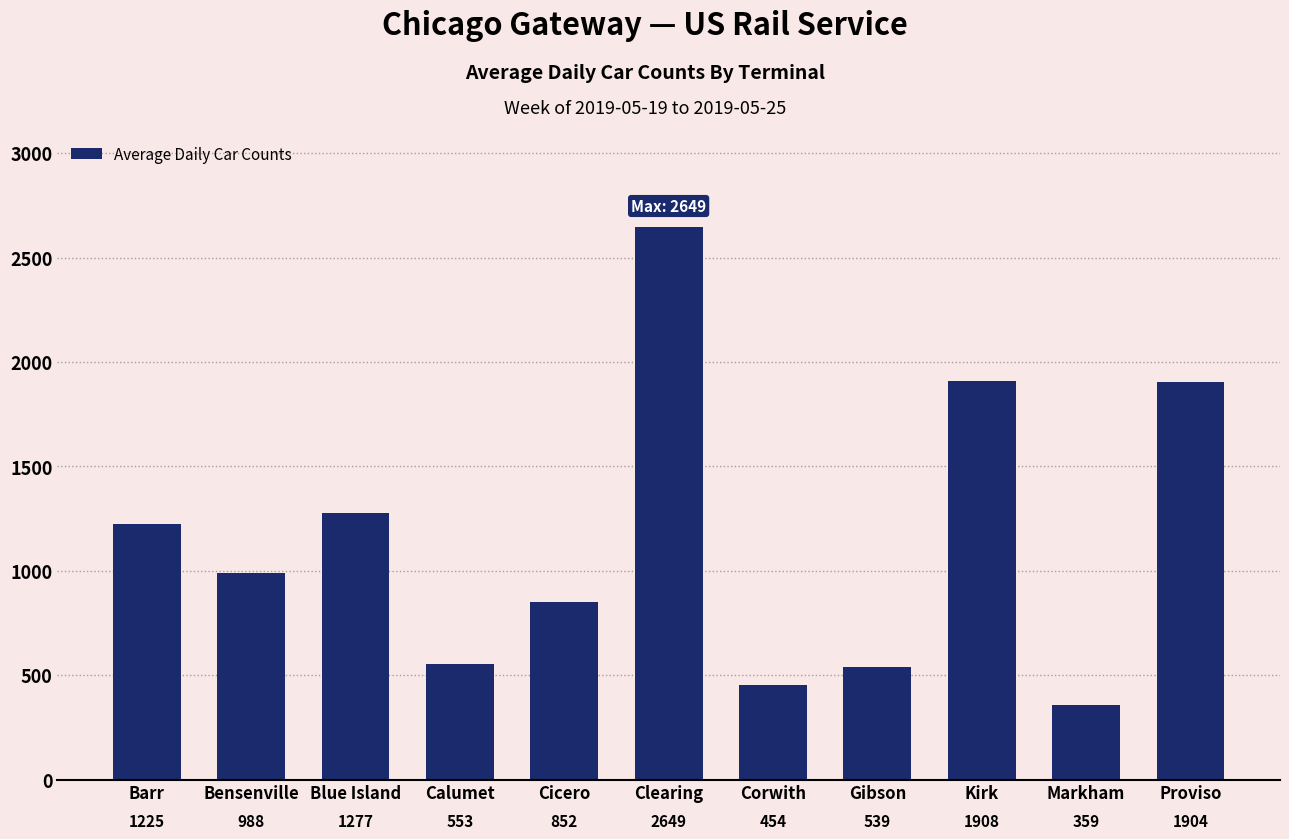

Is it true that the value at Gibson is 131?

False